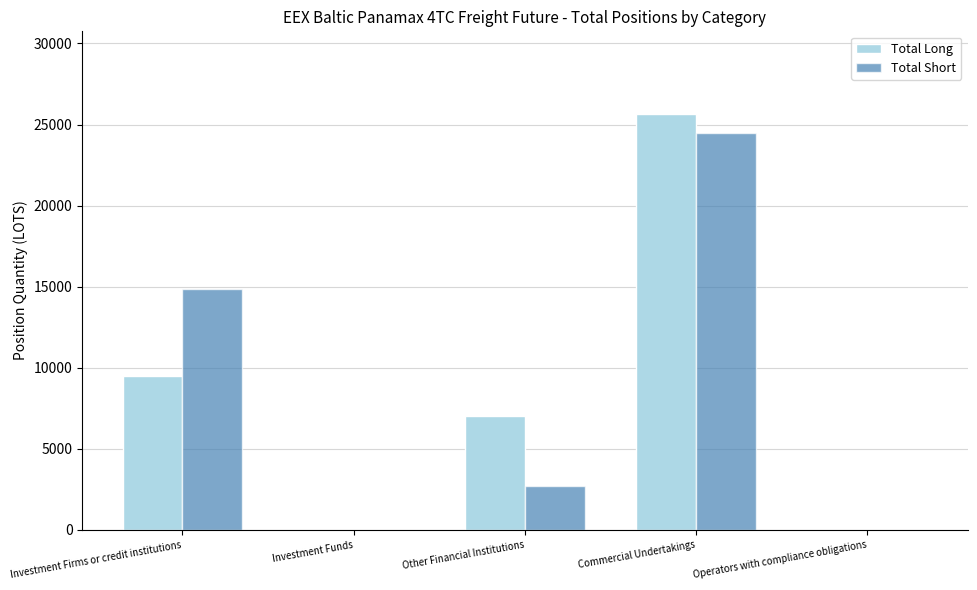

What is the maximum value shown in the chart?

25622.4